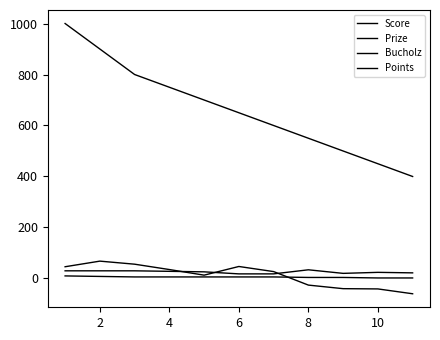

How many lines are shown in the chart?

4